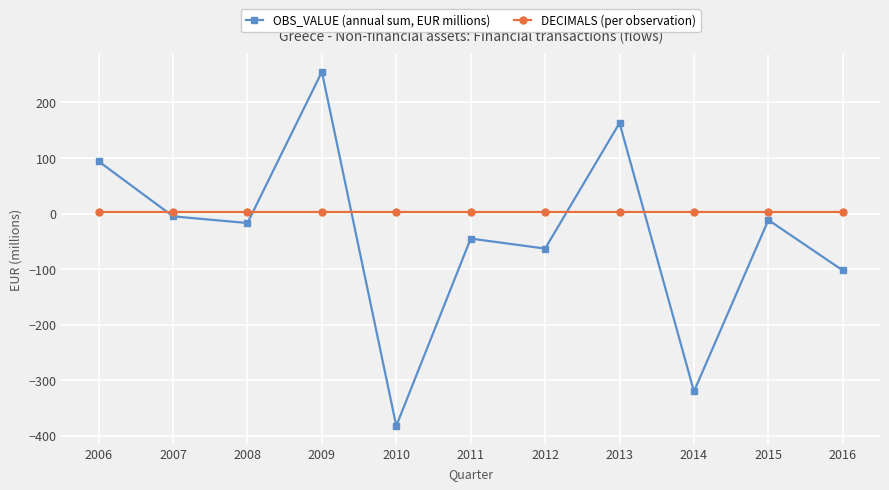

What is the total value across all series at 2016?

-100.3